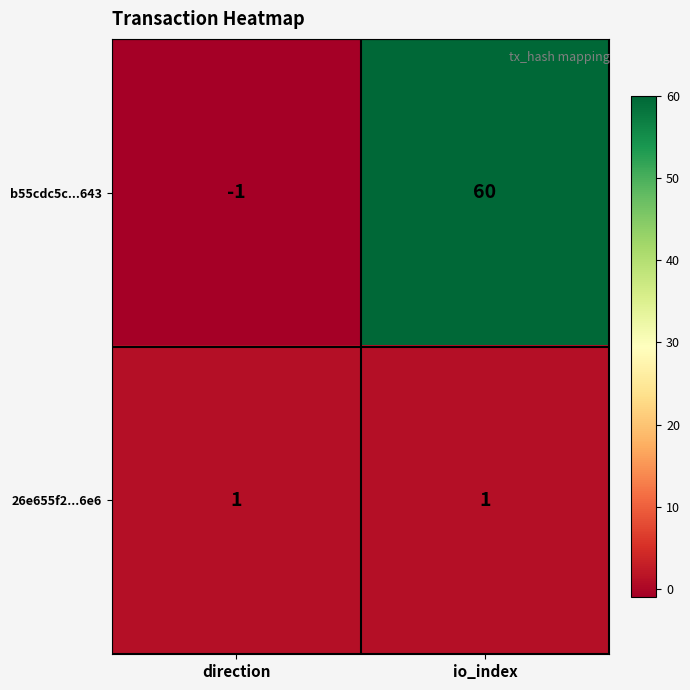

At how many categories does at least one series exceed 35?

1